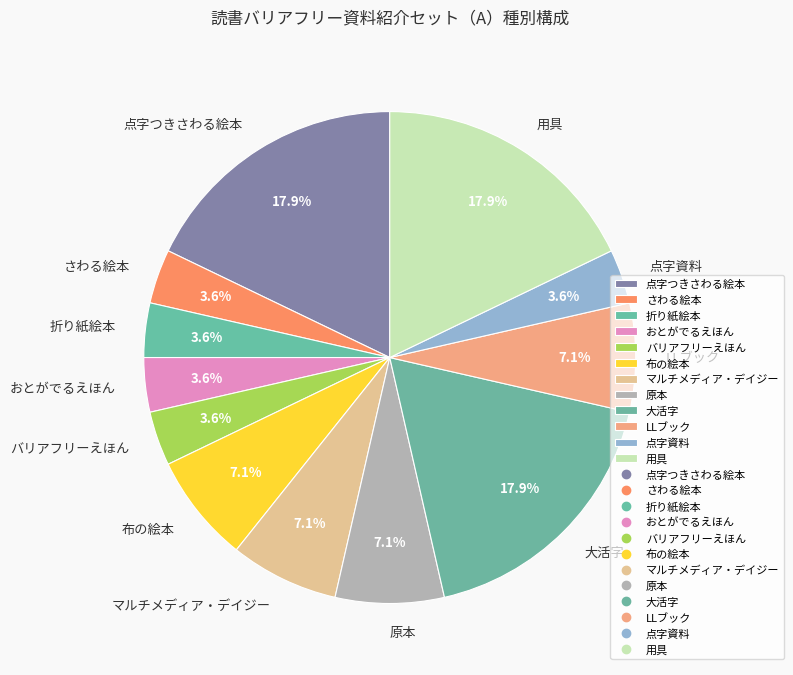

Is there any slice that represents more than half of the pie?

No